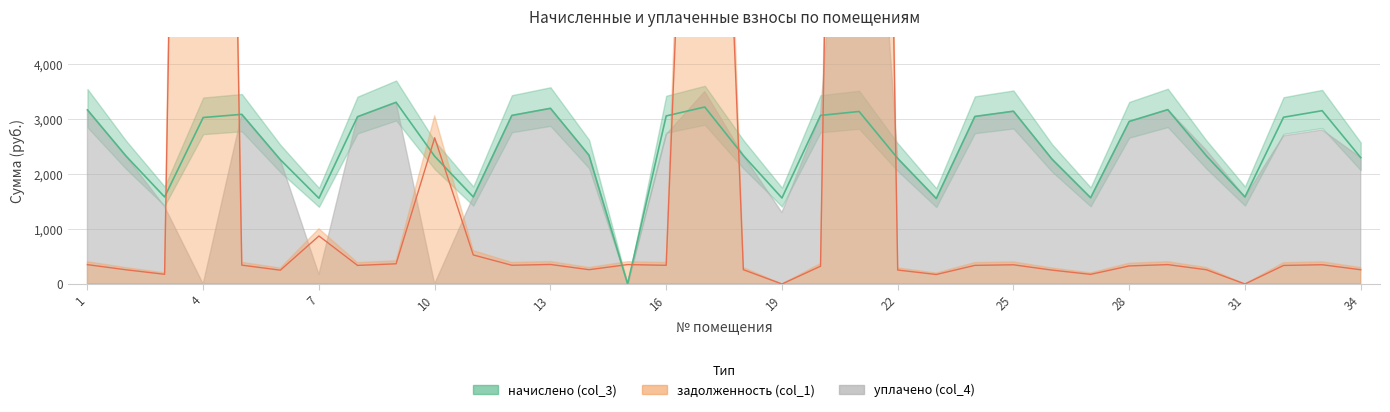

Is it true that задолженность (col_1) equals 176.8 at 14?

False